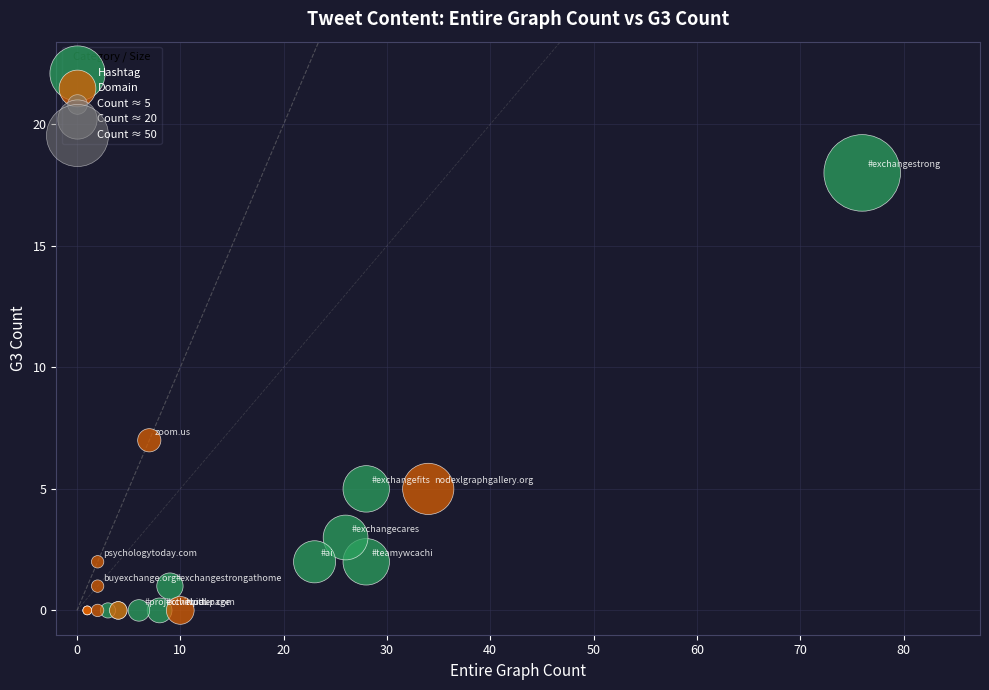

Which series reaches the maximum Y coordinate?

Hashtag